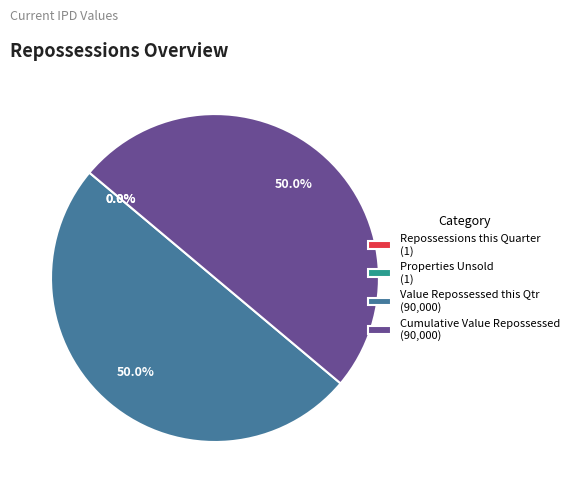

What percentage is NOT represented by Cumulative Value Repossessed (90,000)?

50.0%